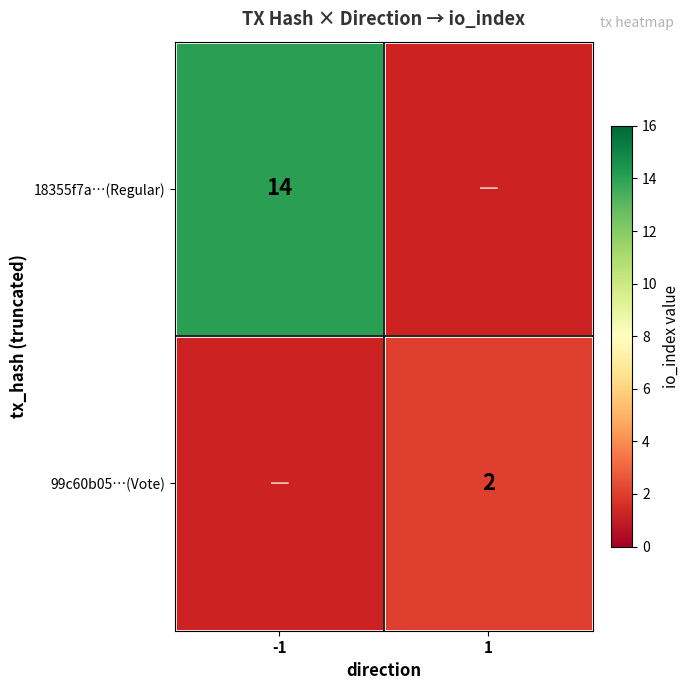

The 18355f7a…(Regular) series shows 14.0 at -1. True or false?

True